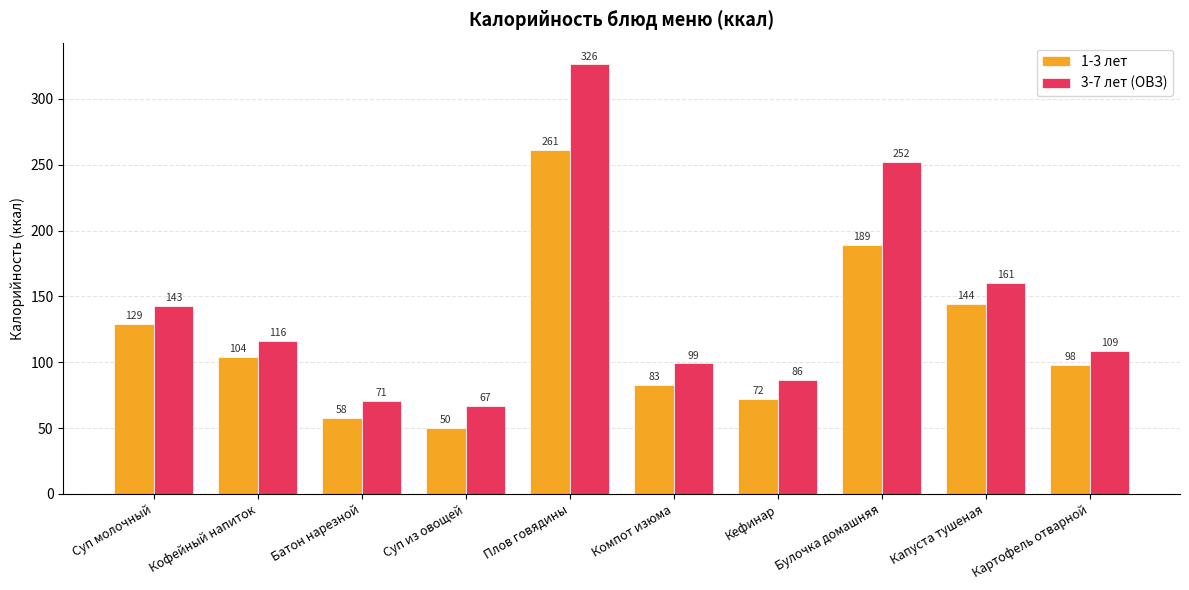

At Плов говядины, list the series in order from smallest to largest.

1-3 лет, 3-7 лет (ОВЗ)